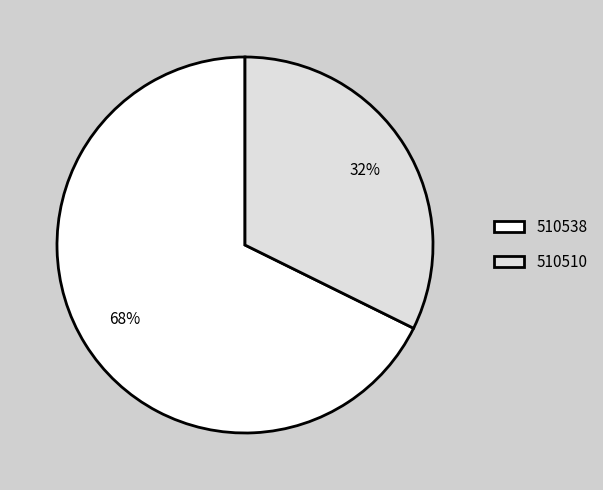

How many slices are in this pie chart?

2